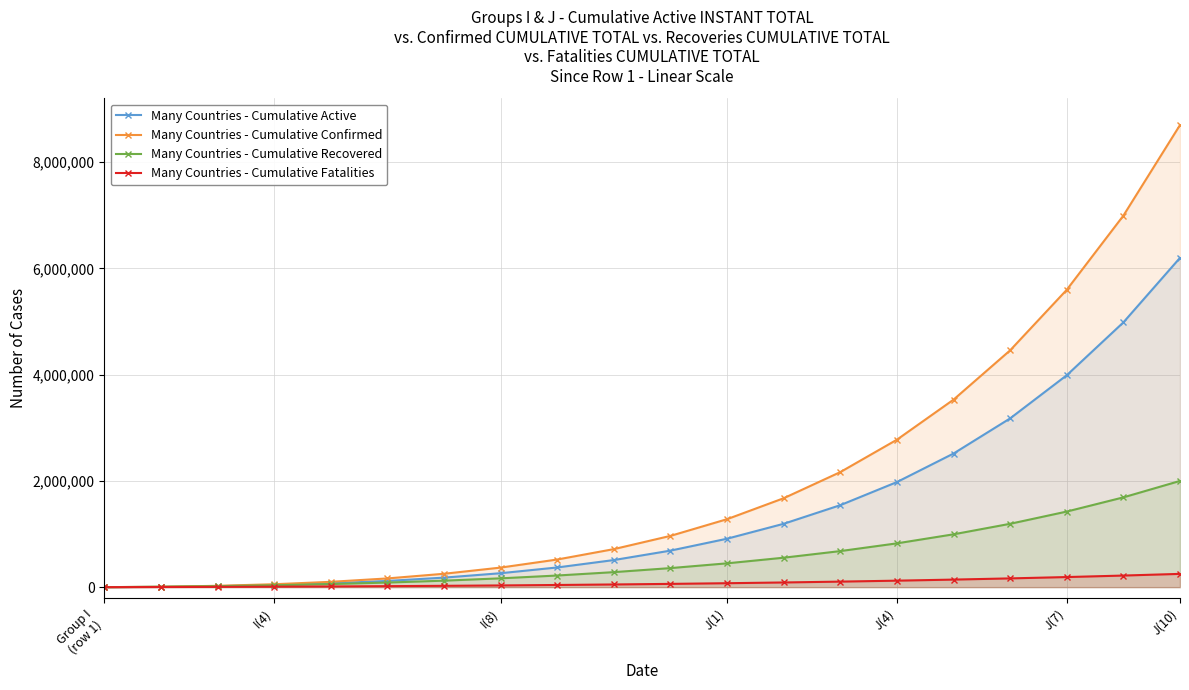

Which series has the largest range (max minus min)?

Many Countries - Cumulative Confirmed